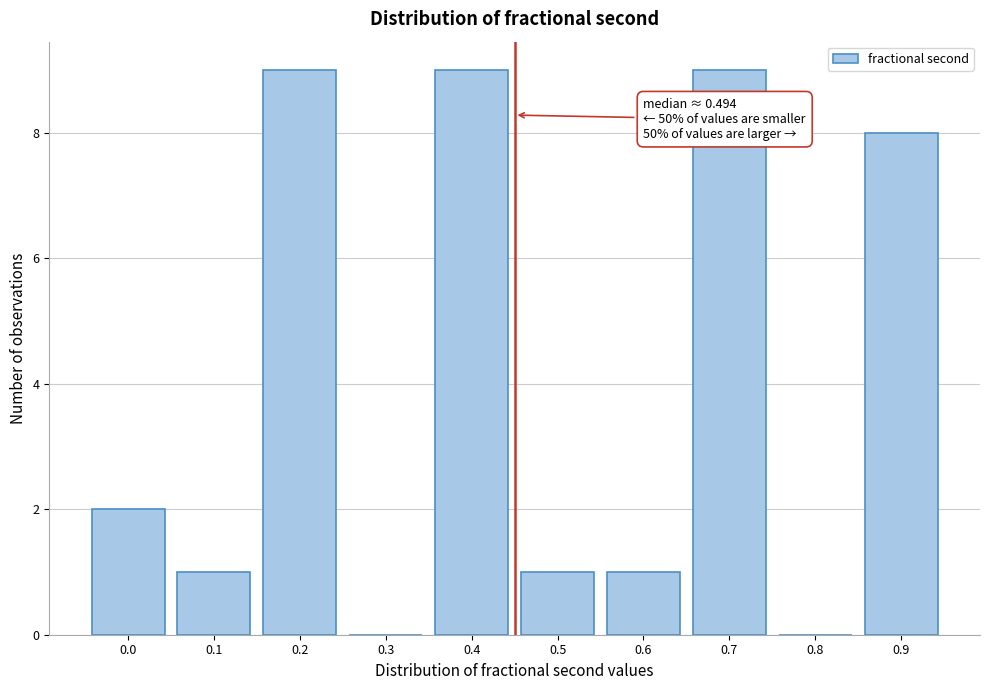

Reading right to left, what are all the values shown in this chart?

0.9=8	0.8=0	0.7=9	0.6=1	0.5=1	0.4=9	0.3=0	0.2=9	0.1=1	0.0=2